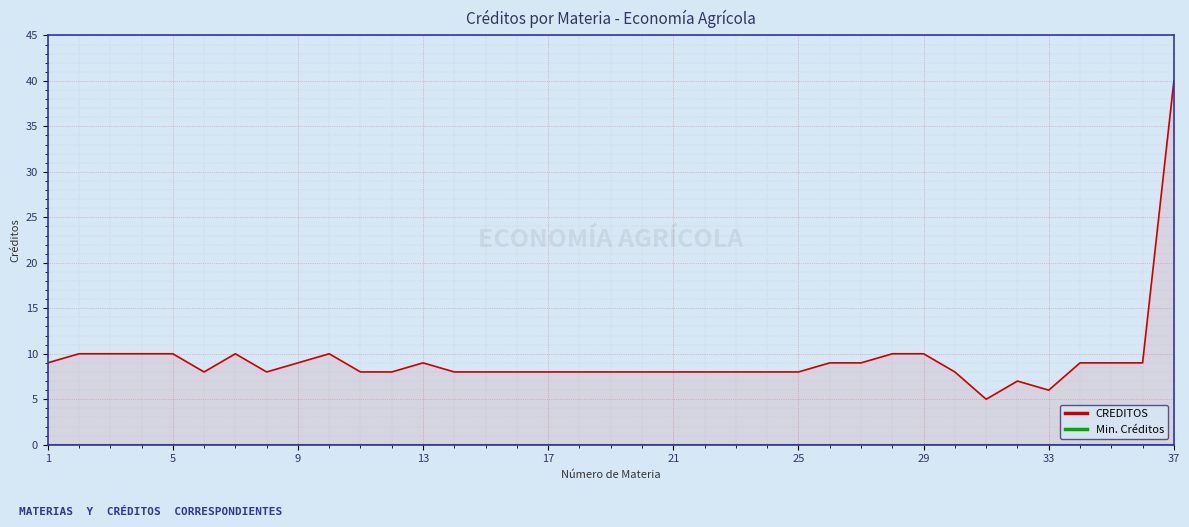

What is the lowest value of the CREDITOS series?

5.0